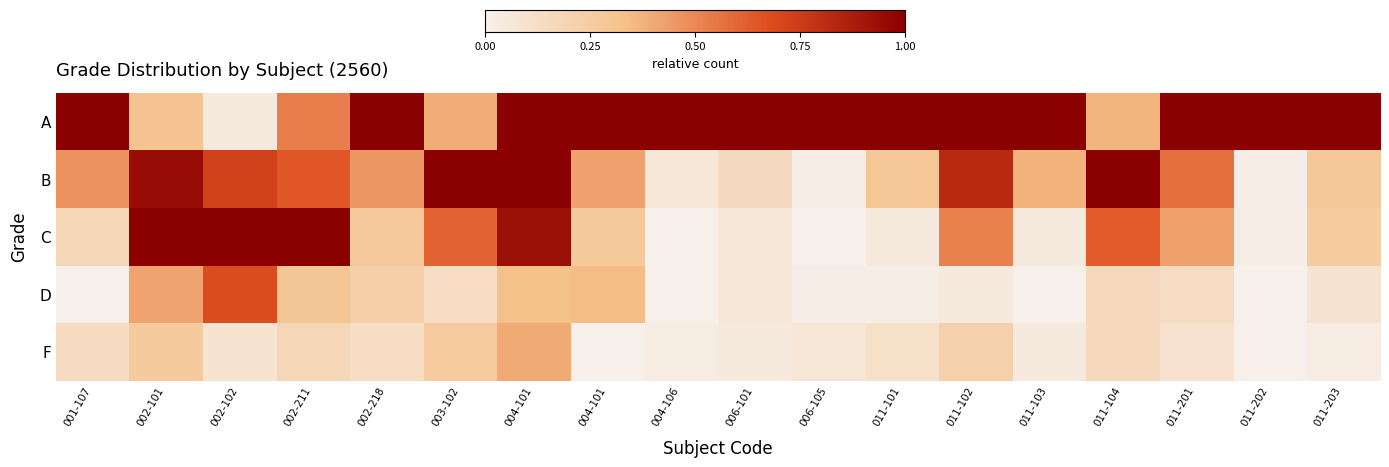

What is the difference between the highest and lowest values at 006-101?

1.0